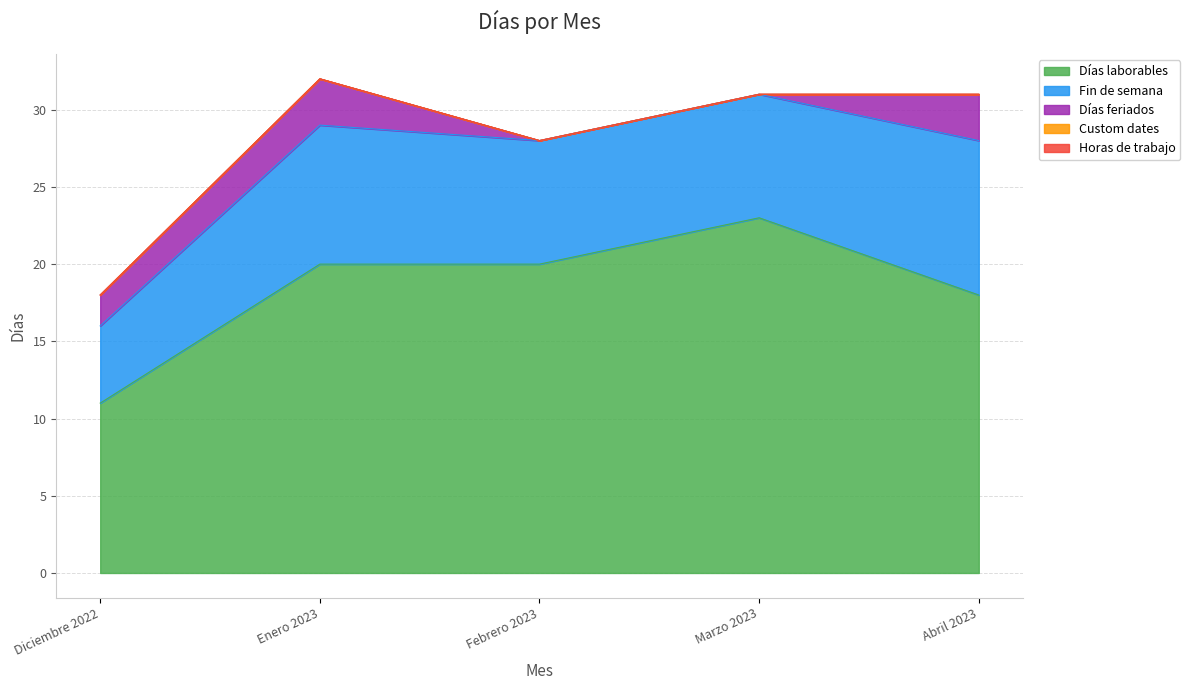

At which label does Días laborables reach its peak?

Marzo 2023